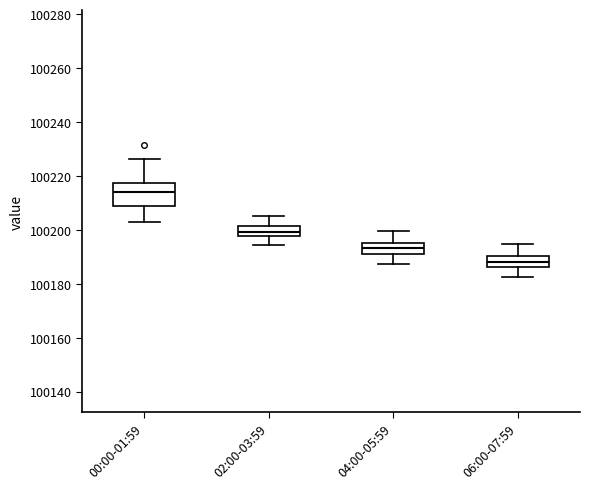

Which box is the tallest, from its lower edge to its upper edge?

00:00-01:59